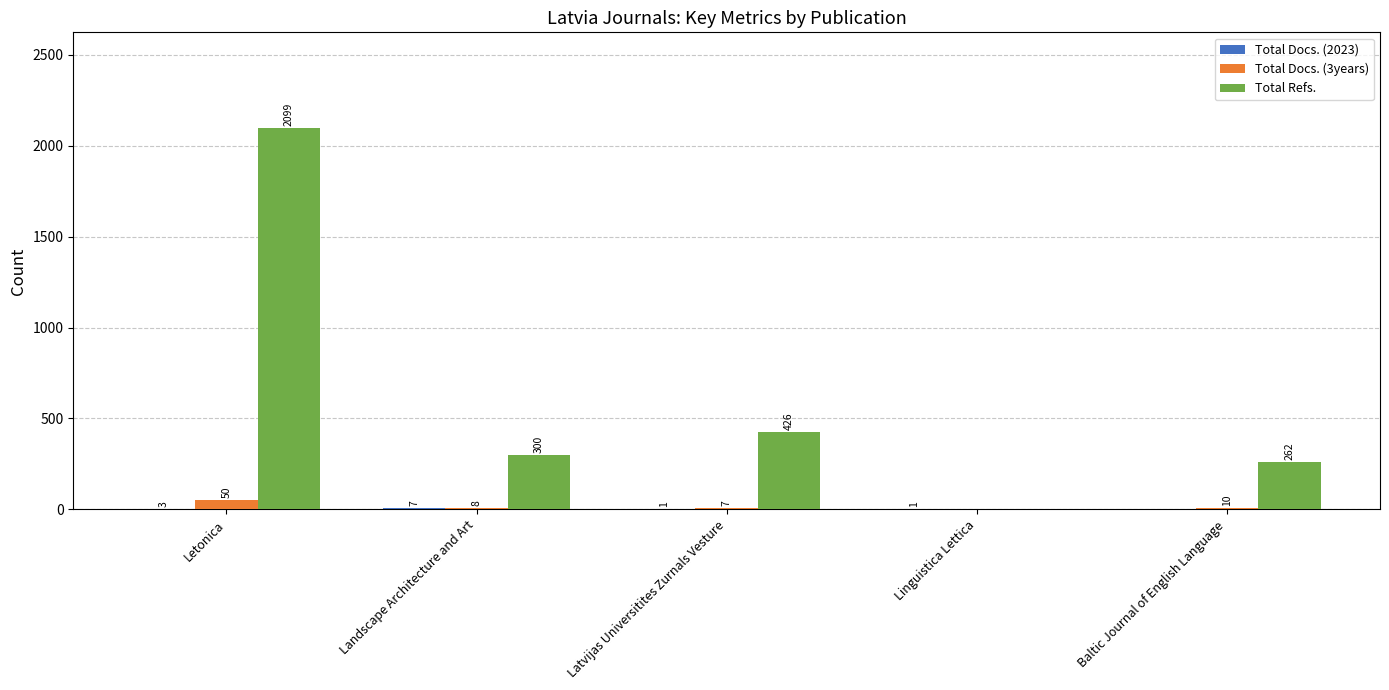

Which series has the widest spread of values?

Total Refs.